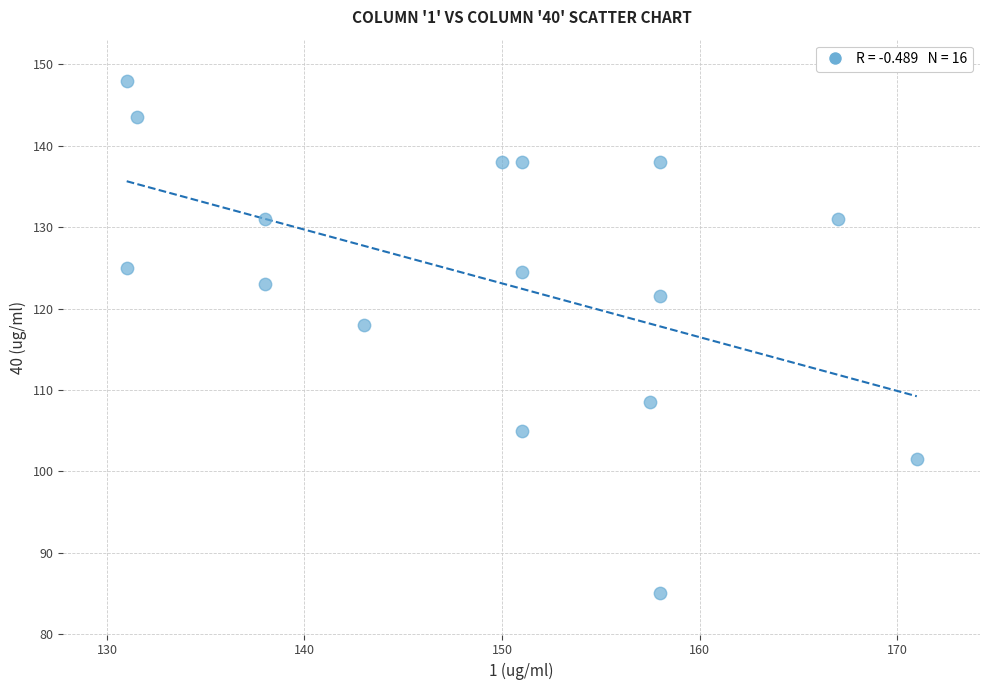

What Y value in the scatter plot is closest to 116?

118.0